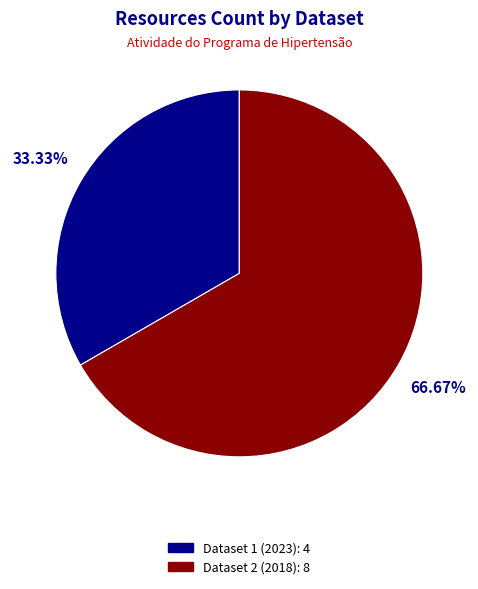

Between Dataset 2 (2018): 8 and Dataset 1 (2023): 4, which is larger?

Dataset 2 (2018): 8